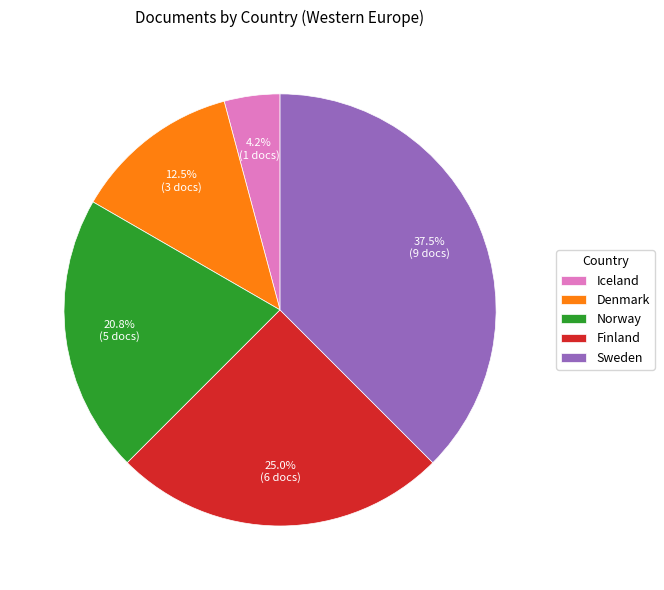

True or false: Norway accounts for 30% of the total.

False